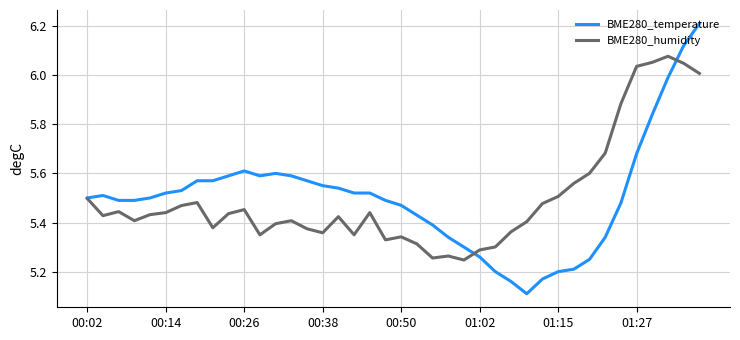

Which series has the largest range (max minus min)?

BME280_temperature